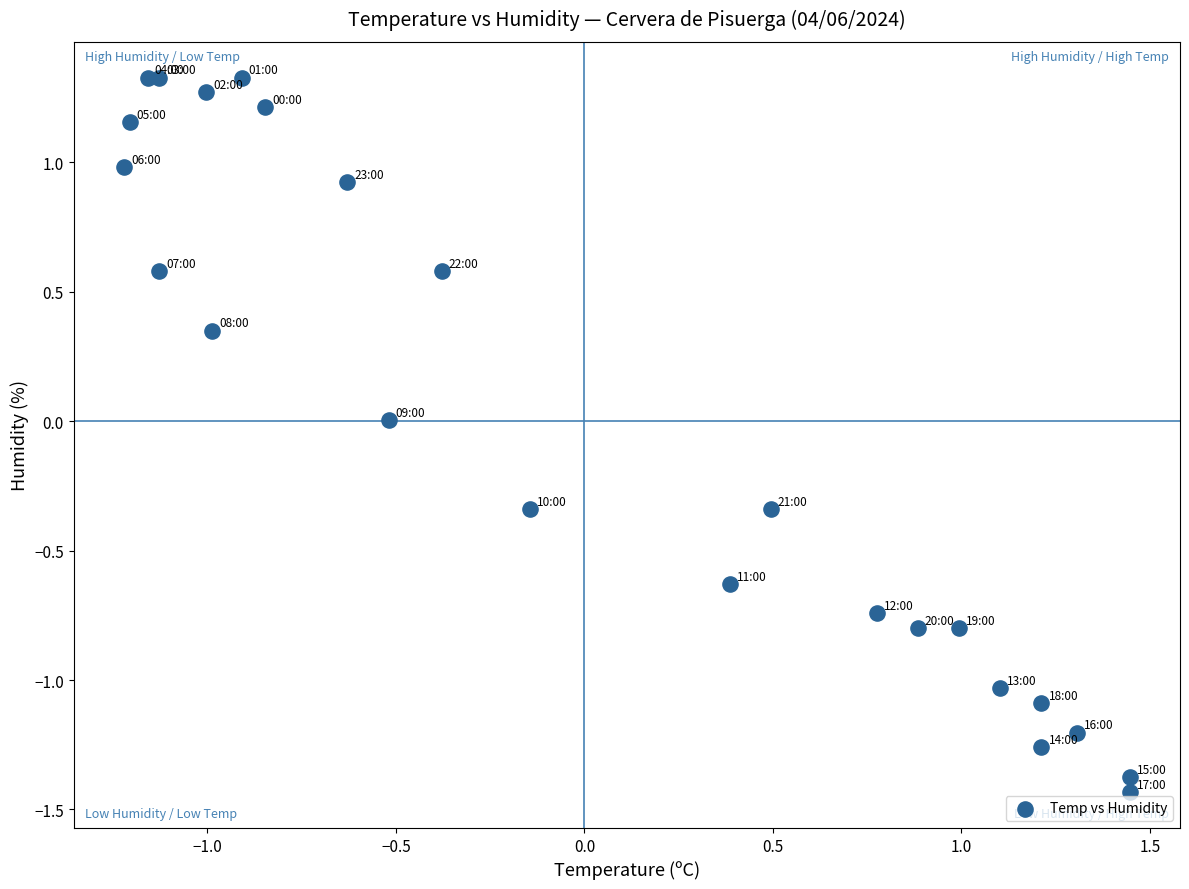

What is the range of Y values (max minus min)?

2.8